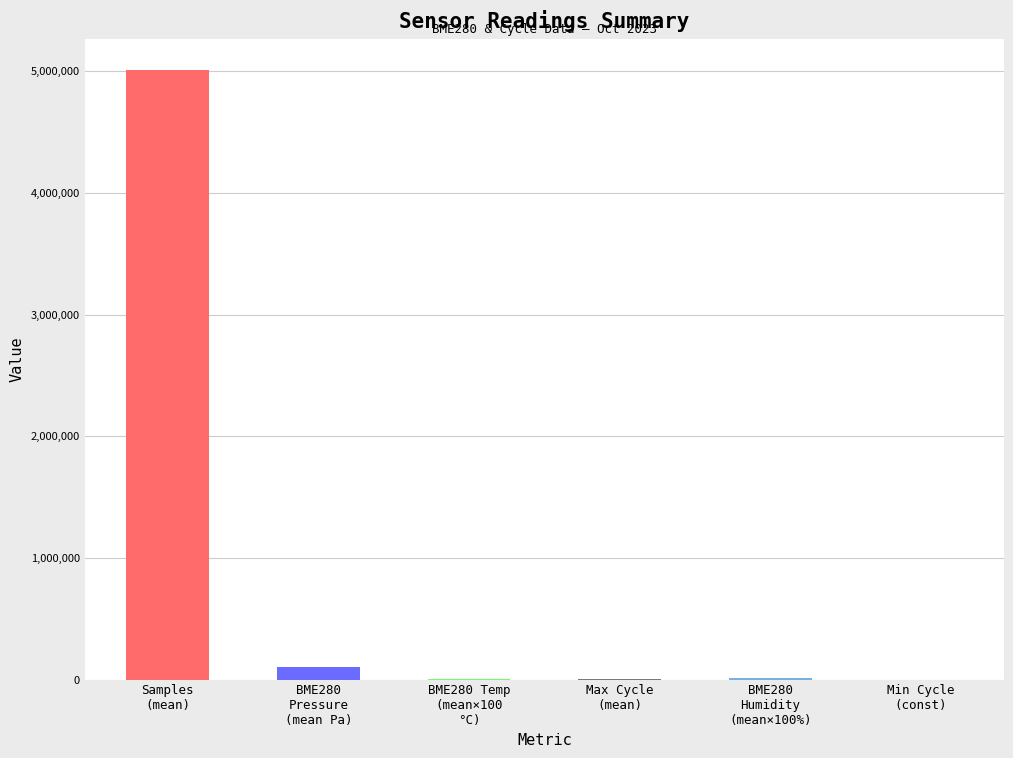

What is the maximum value shown in the chart?

5013337